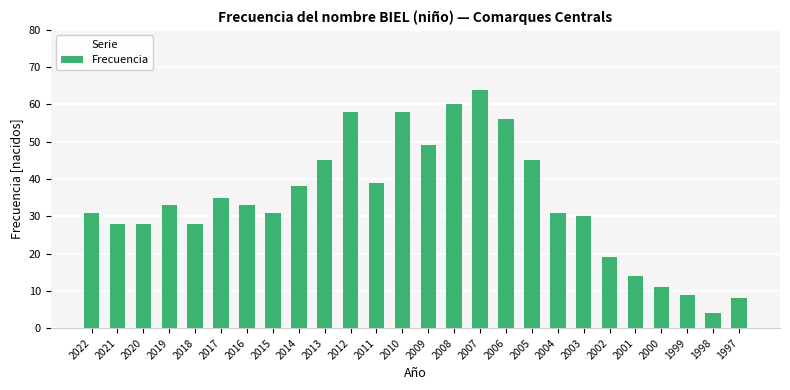

Which label corresponds to the largest value in the chart?

2007